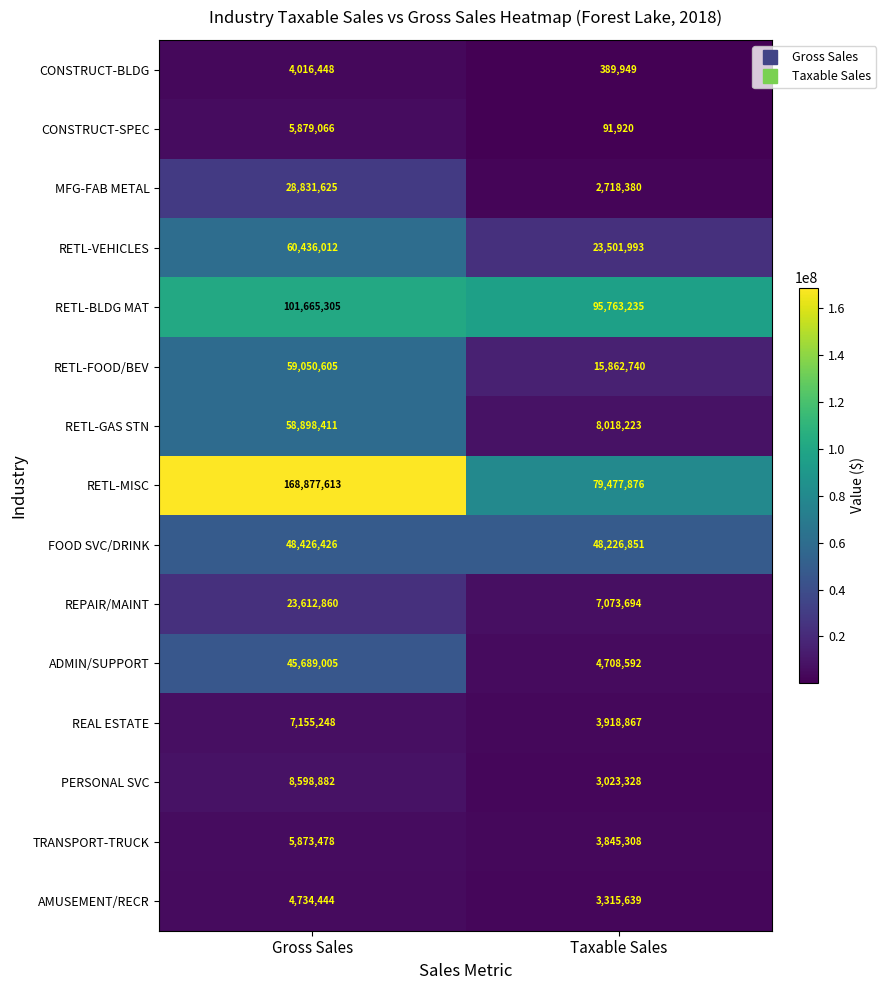

Rank the series by their maximum value, from lowest to highest.

CONSTRUCT-BLDG, AMUSEMENT/RECR, TRANSPORT-TRUCK, CONSTRUCT-SPEC, REAL ESTATE, PERSONAL SVC, REPAIR/MAINT, MFG-FAB METAL, ADMIN/SUPPORT, FOOD SVC/DRINK, RETL-GAS STN, RETL-FOOD/BEV, RETL-VEHICLES, RETL-BLDG MAT, RETL-MISC